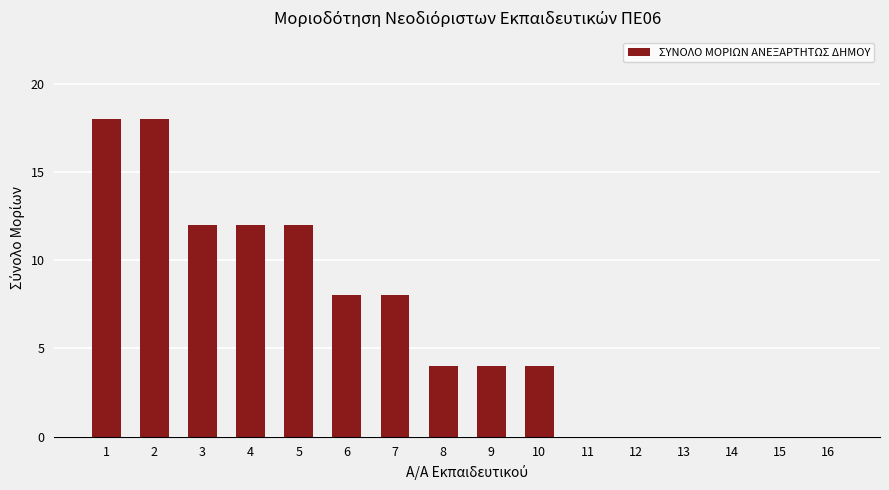

Which has a higher value, 10 or 13?

10